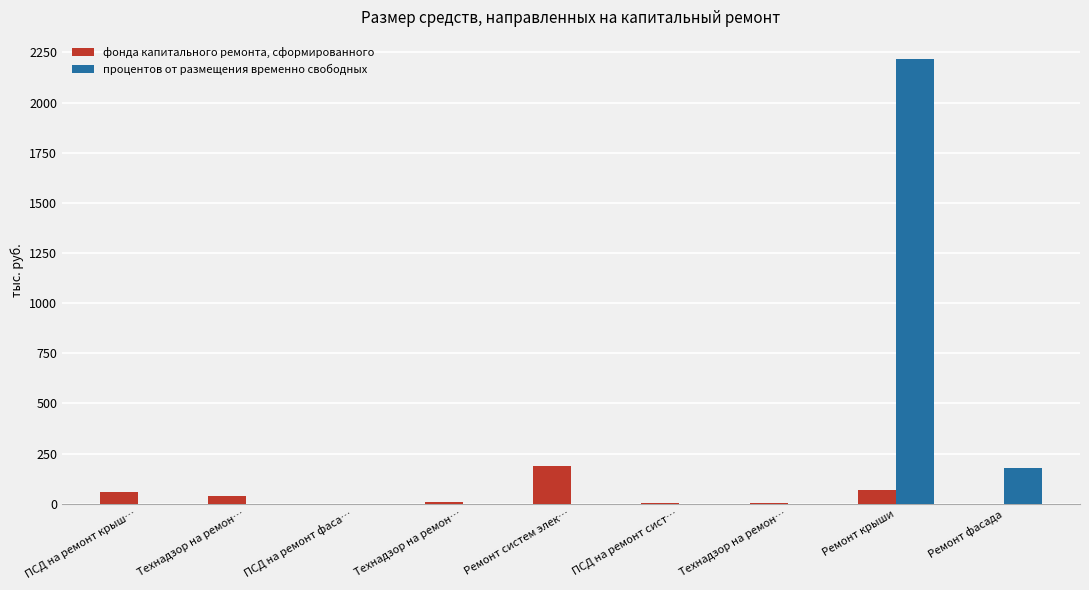

Rank the series at Технадзор на ремон… from lowest to highest value.

процентов от размещения временно свободных, фонда капитального ремонта, сформированного